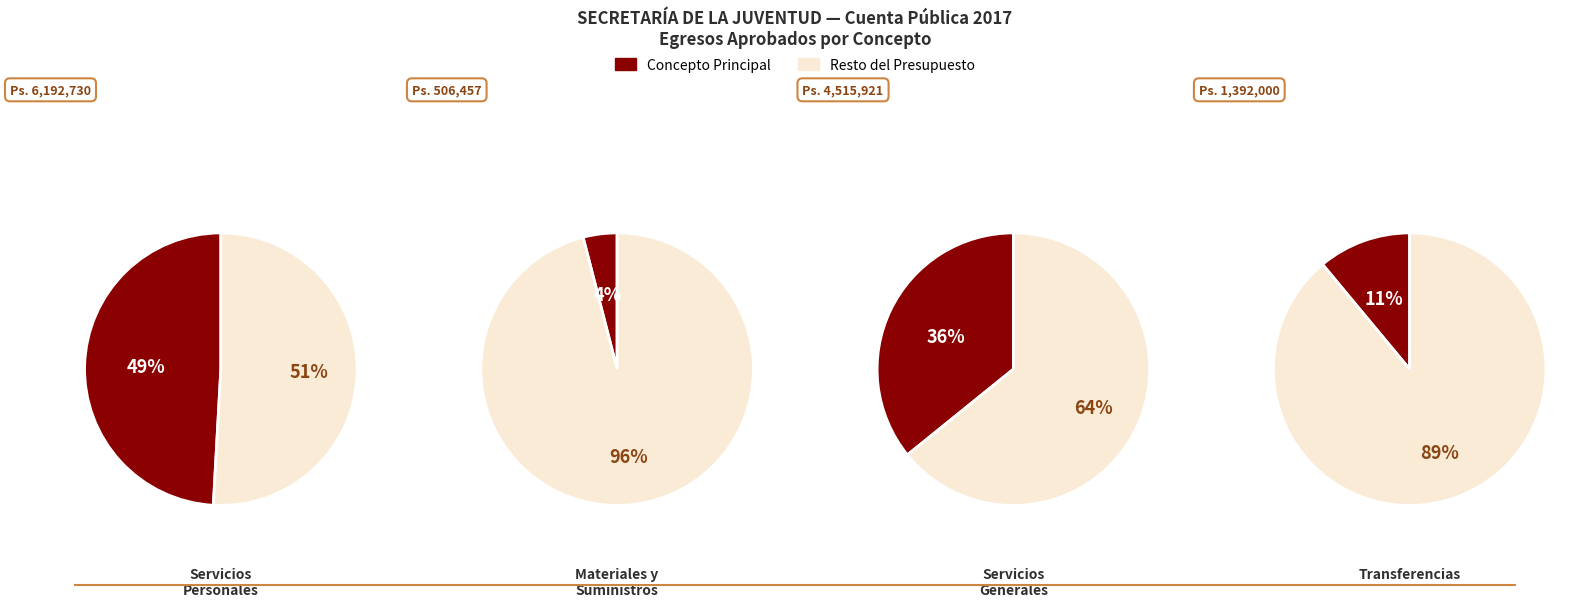

To the nearest percent, what is the average slice percentage?

25%